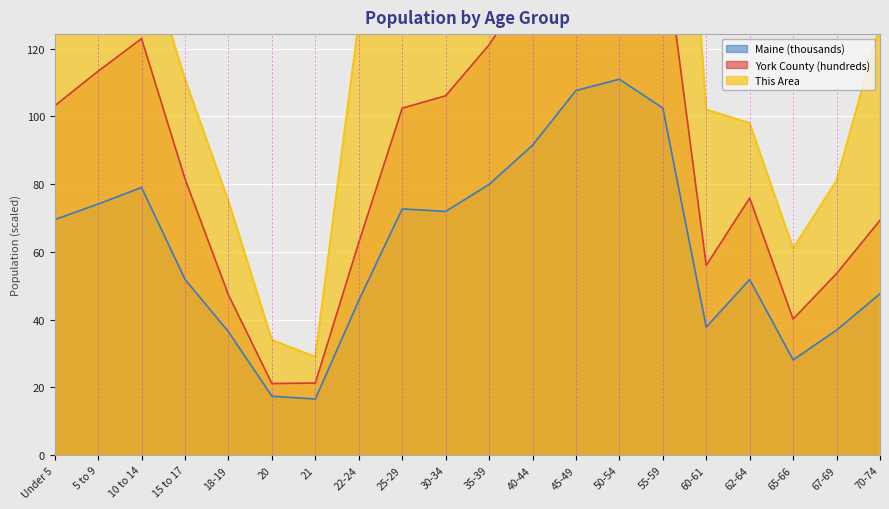

Where does the York County series first go above 102?

Under 5